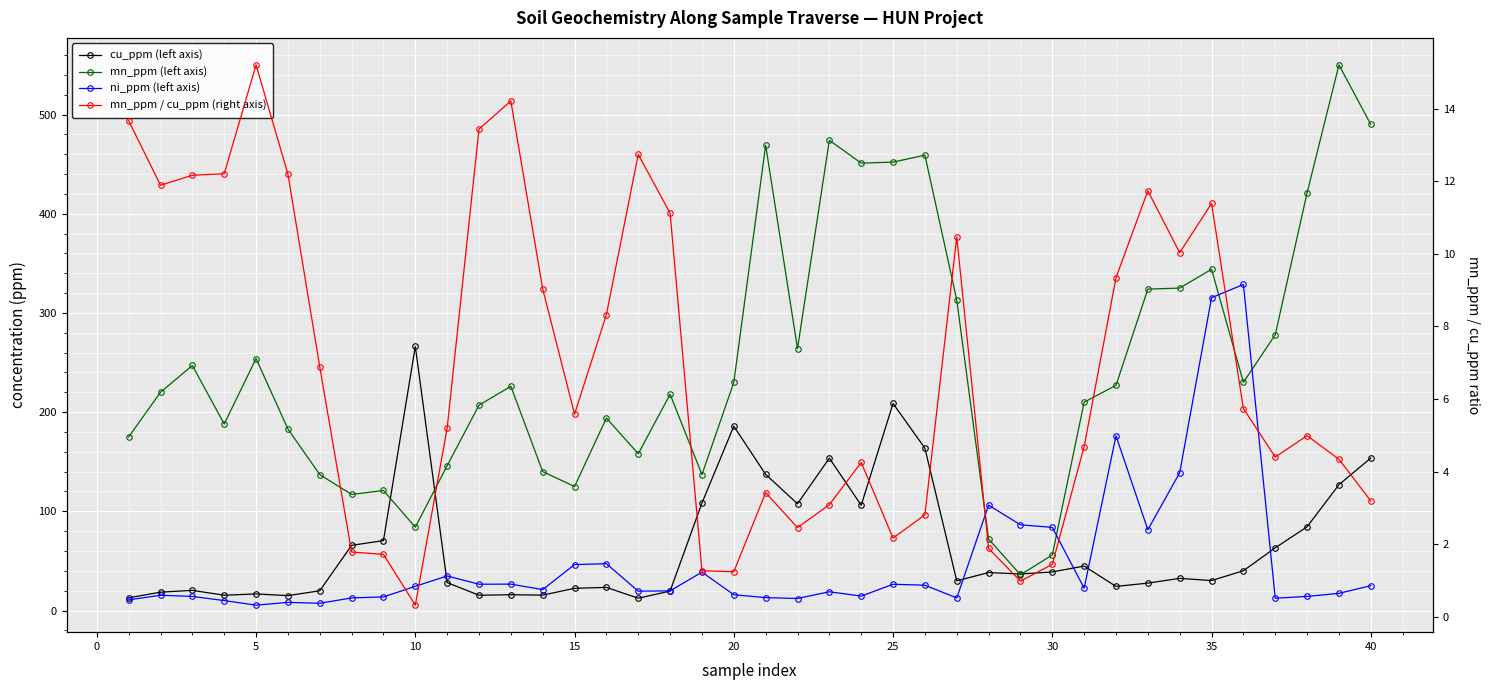

List the series in order of their peak value, lowest first.

mn_ppm / cu_ppm (right axis), cu_ppm (left axis), ni_ppm (left axis), mn_ppm (left axis)